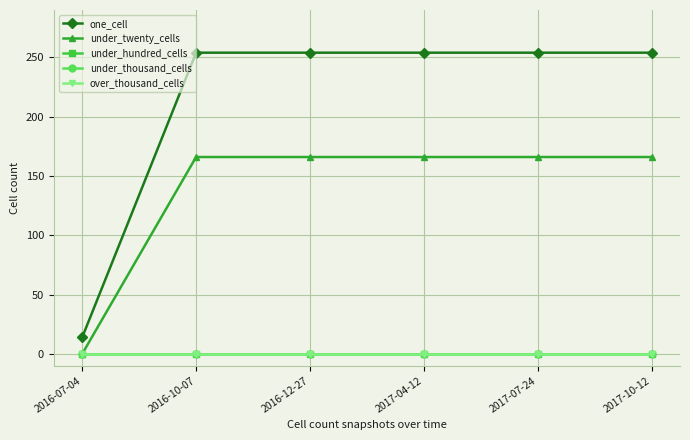

Does the chart display data point markers on the line(s)?

Yes